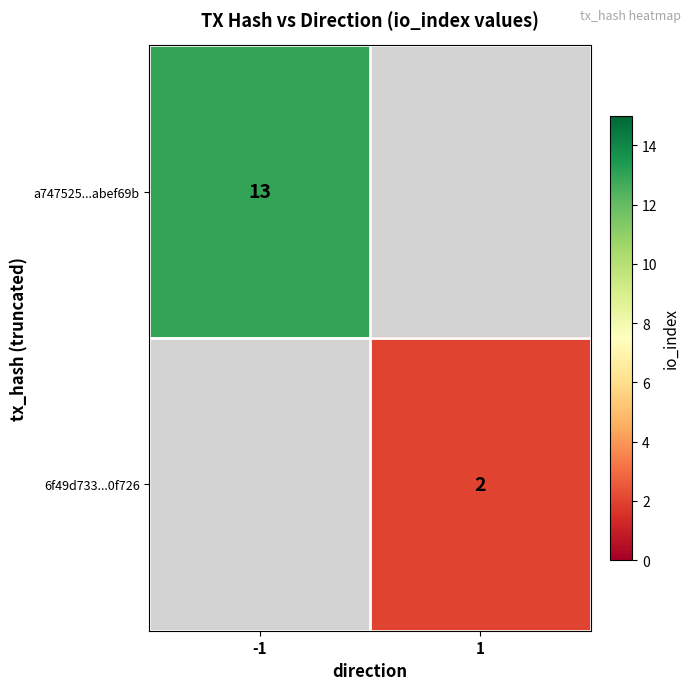

The value of 6f49d733...0f726 at 1 is 2. True or false?

True